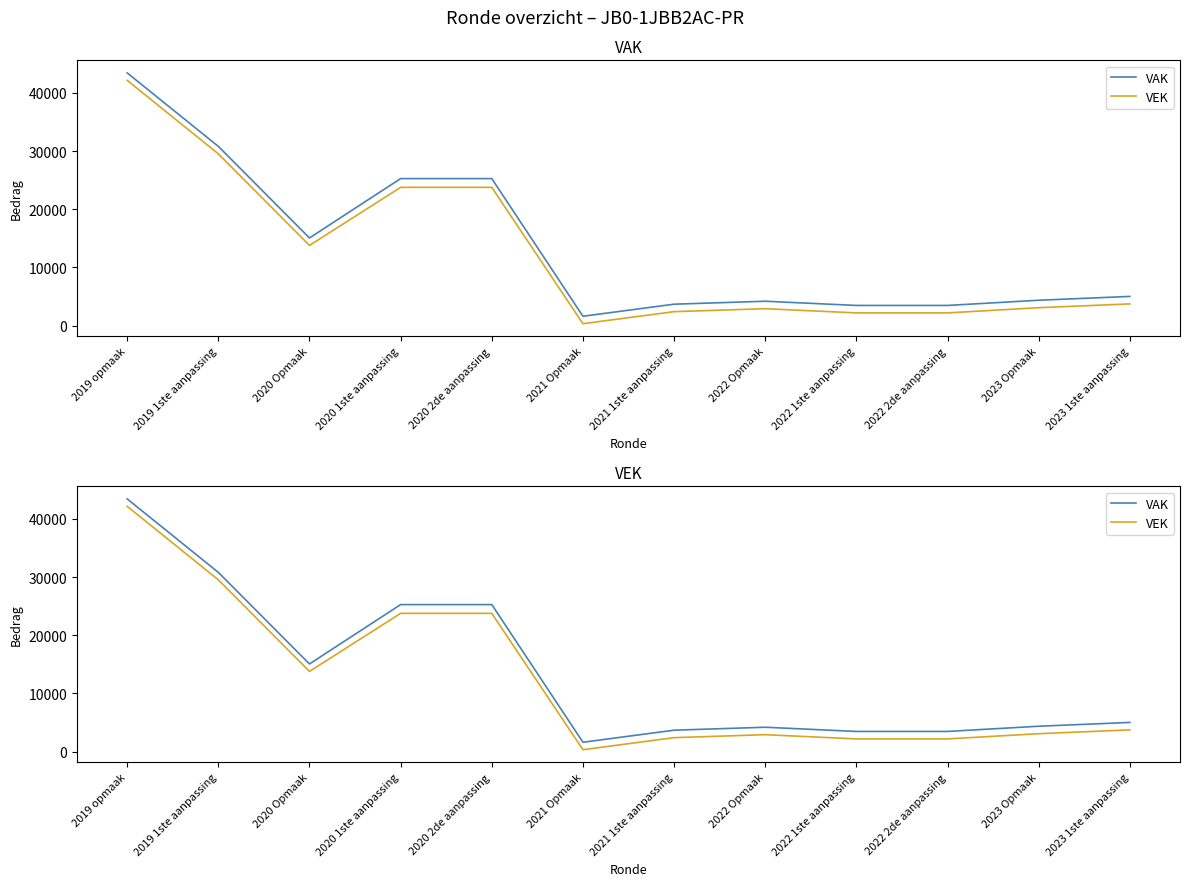

What is the sum of all VEK values?

149818